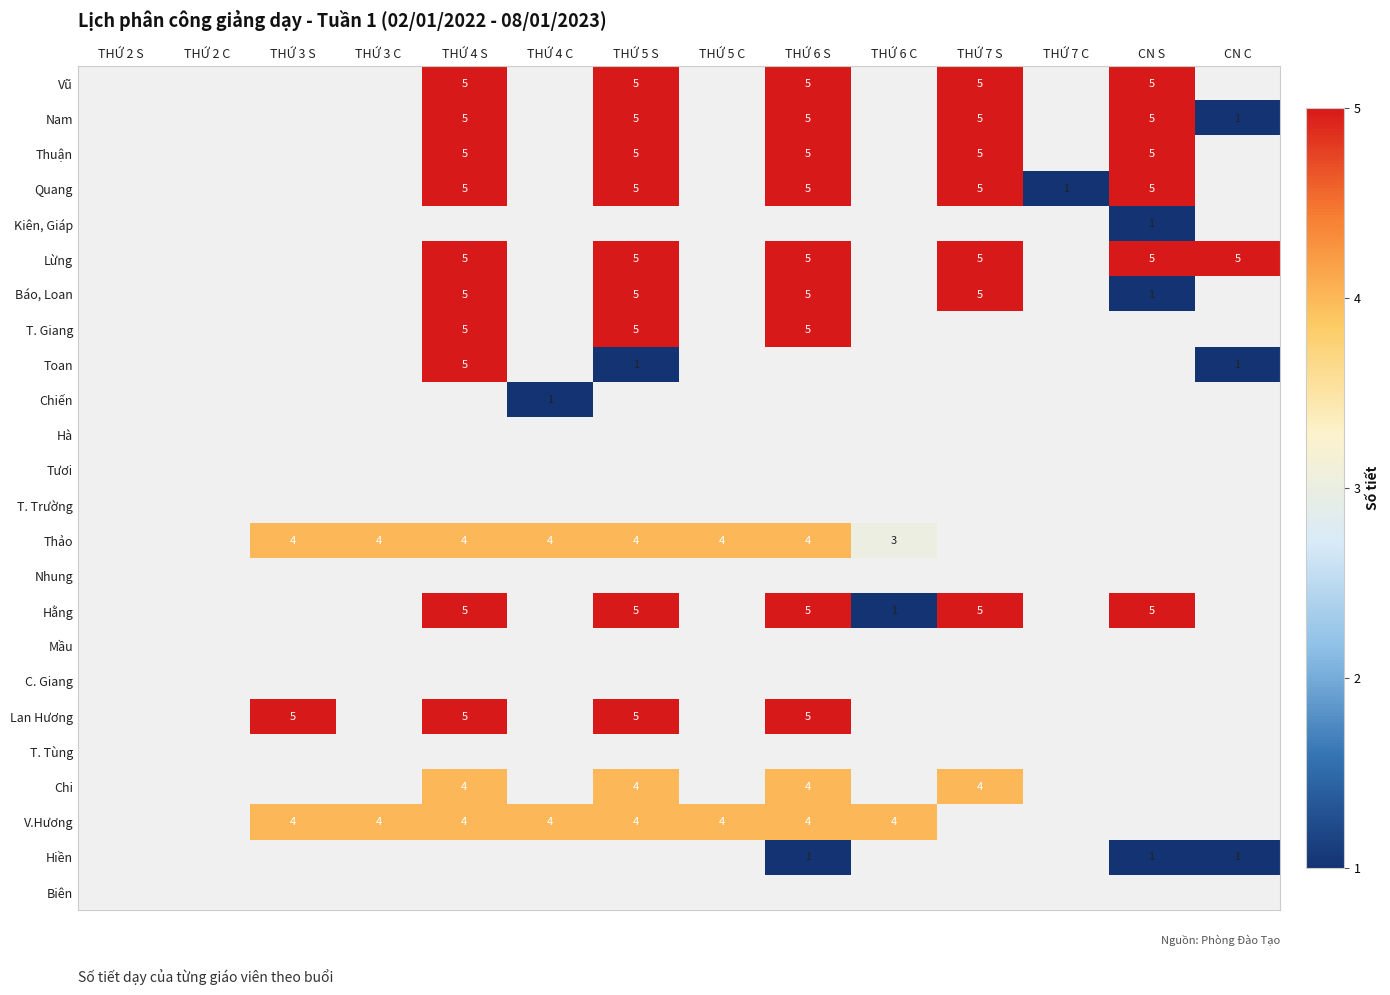

The value of V.Hương at THỨ 5 S is 7. True or false?

False